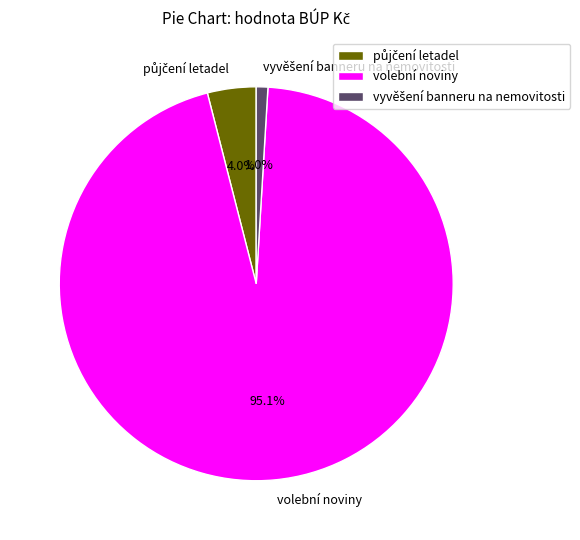

What is the largest slice in the pie chart?

volební noviny